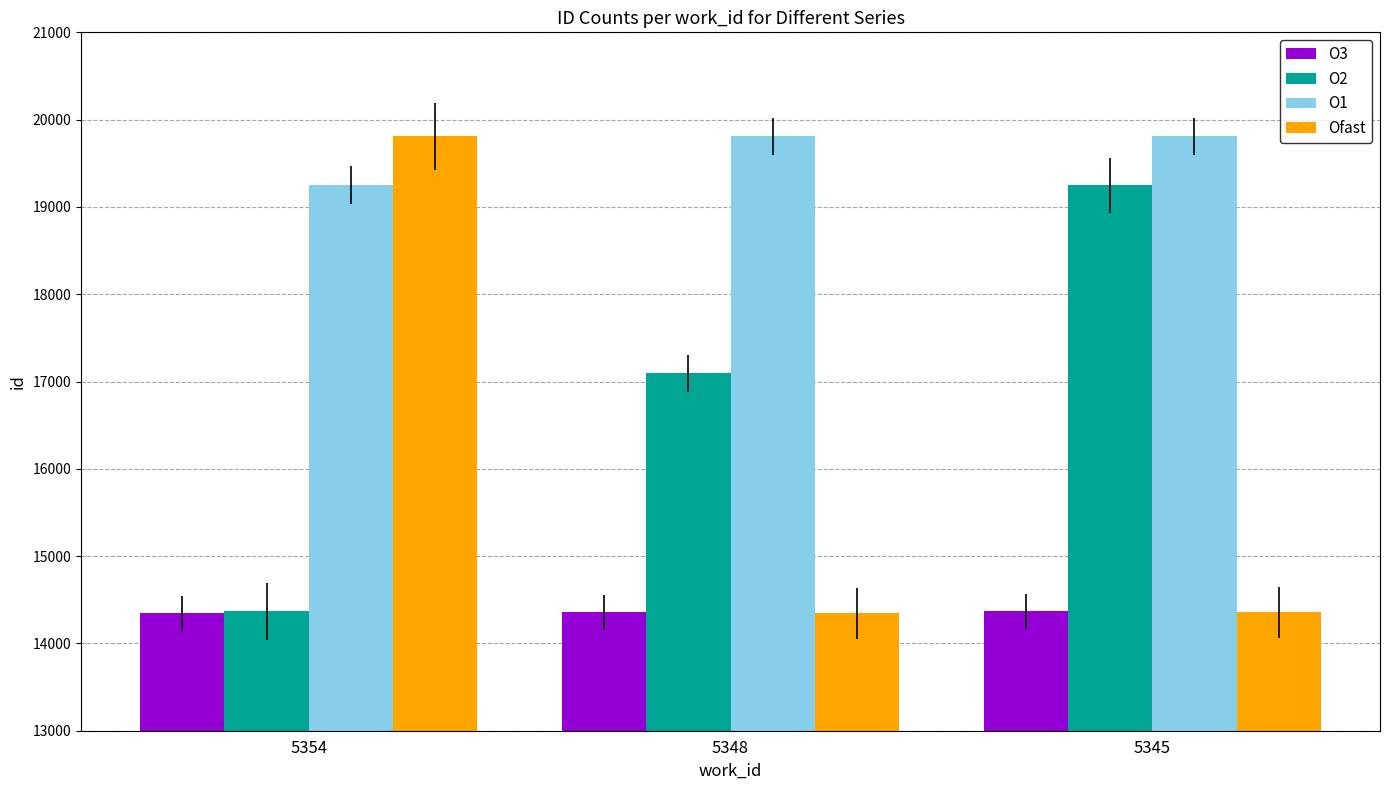

The value of O2 at 5345 is 25029. True or false?

False